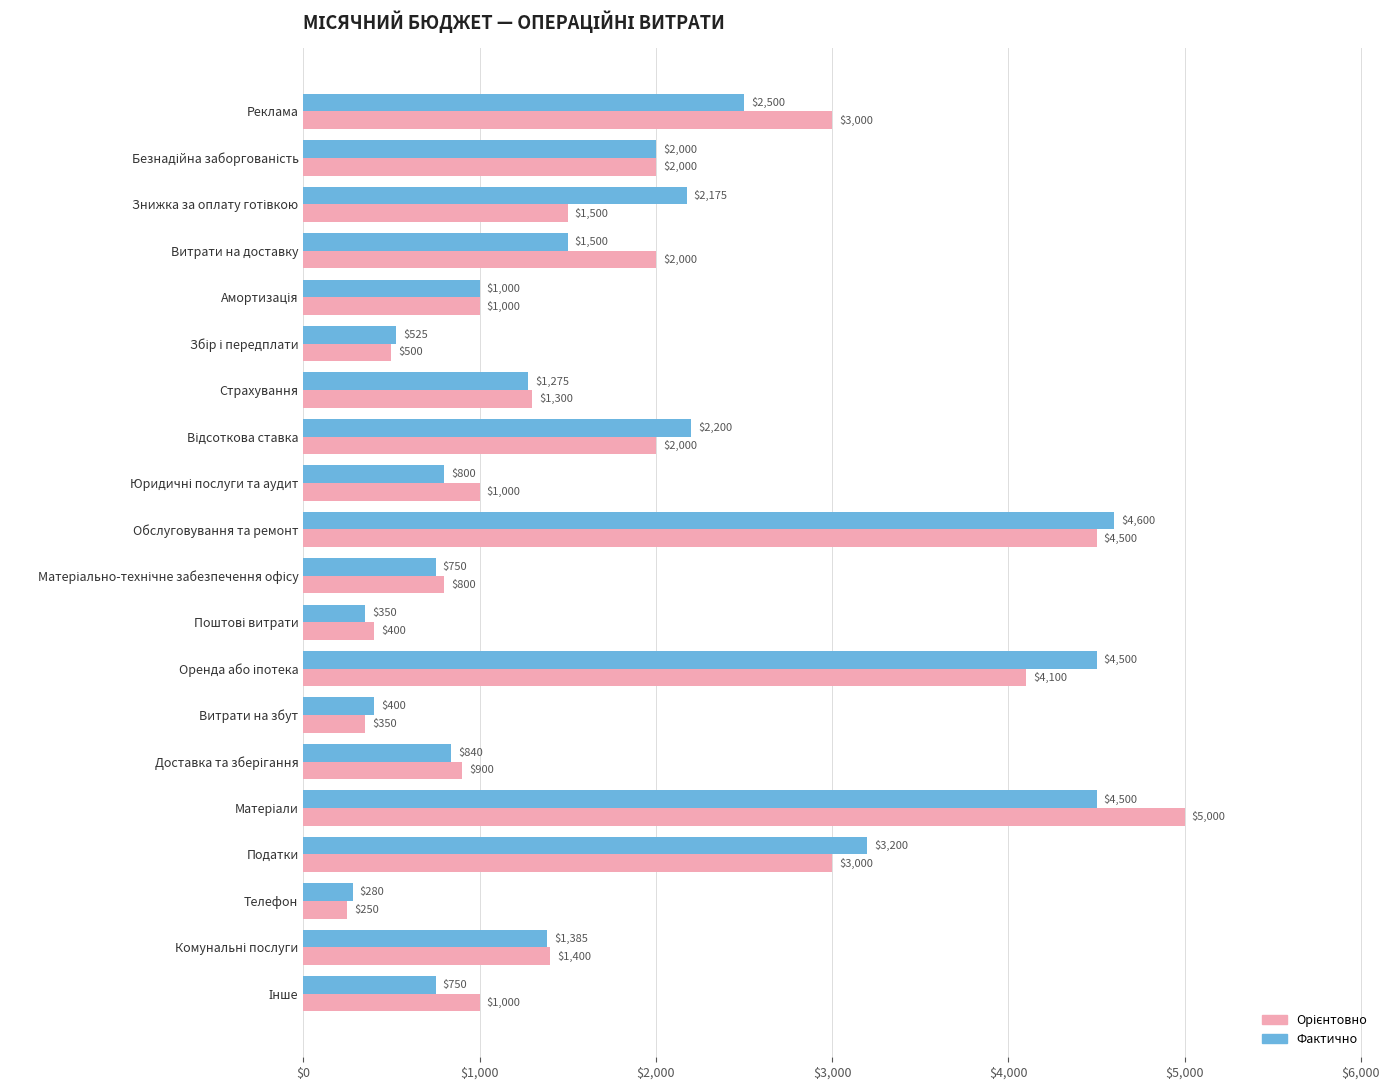

What is the spread (max minus min) of values at Страхування?

25